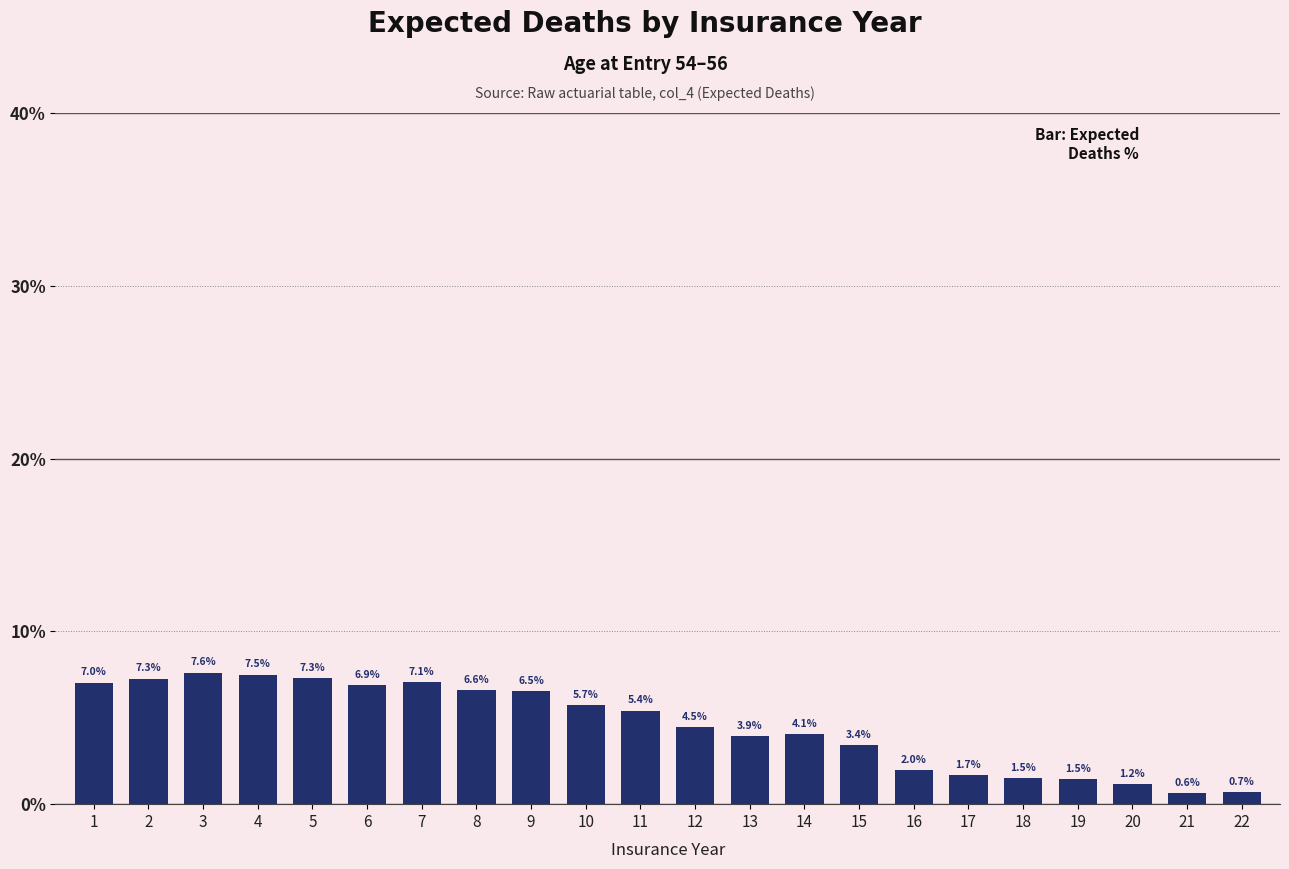

Reading left to right, what are all the values shown in this chart?

7.0	7.3	7.6	7.5	7.3	6.9	7.1	6.6	6.5	5.7	5.4	4.5	3.9	4.1	3.4	2.0	1.7	1.5	1.5	1.2	0.6	0.7